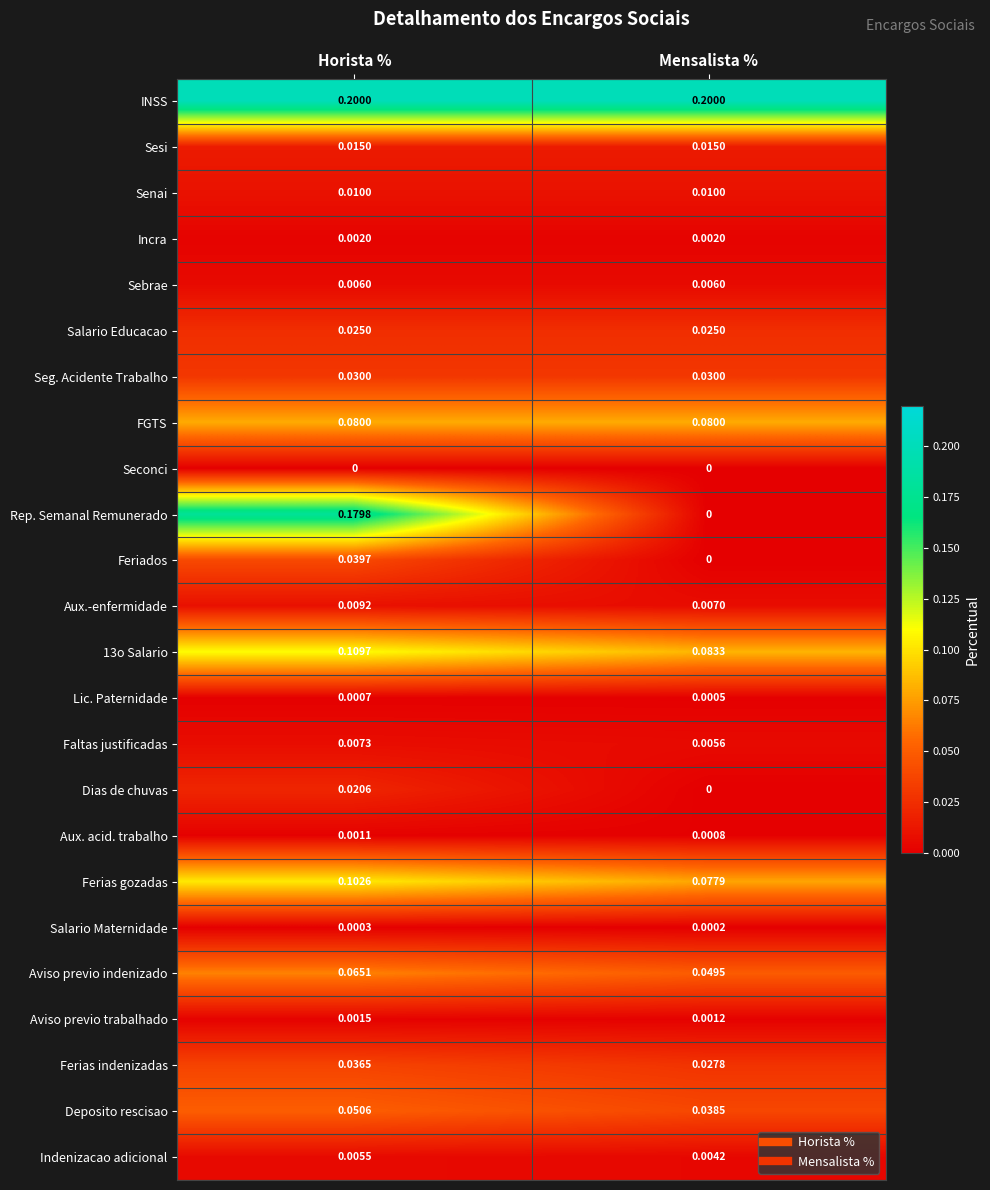

Which category has the lowest value in the Aviso previo trabalhado series?

Mensalista %